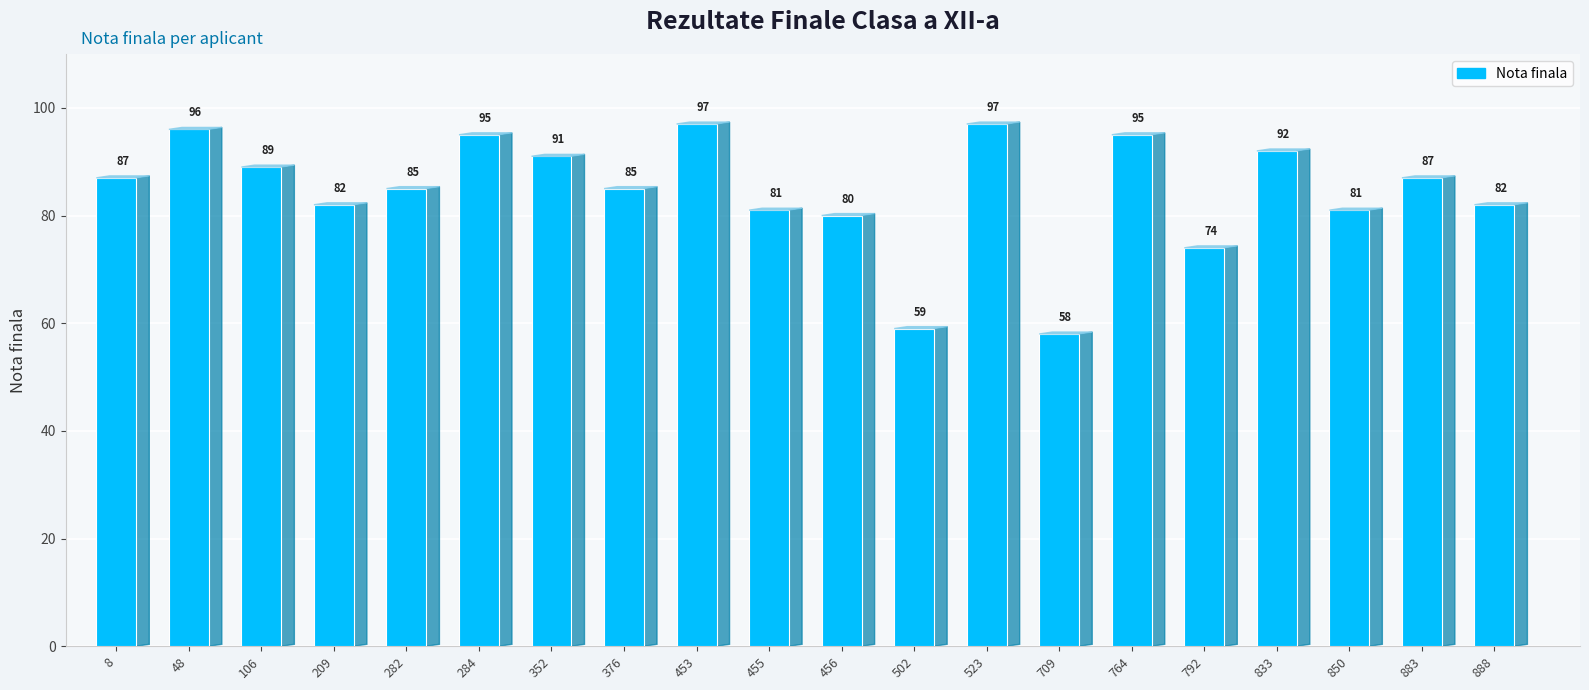

Approximately how many times larger is the value at 48 compared to 833?

1.0